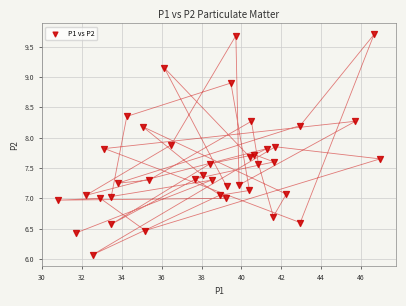

What is the range of Y values (max minus min)?

3.6